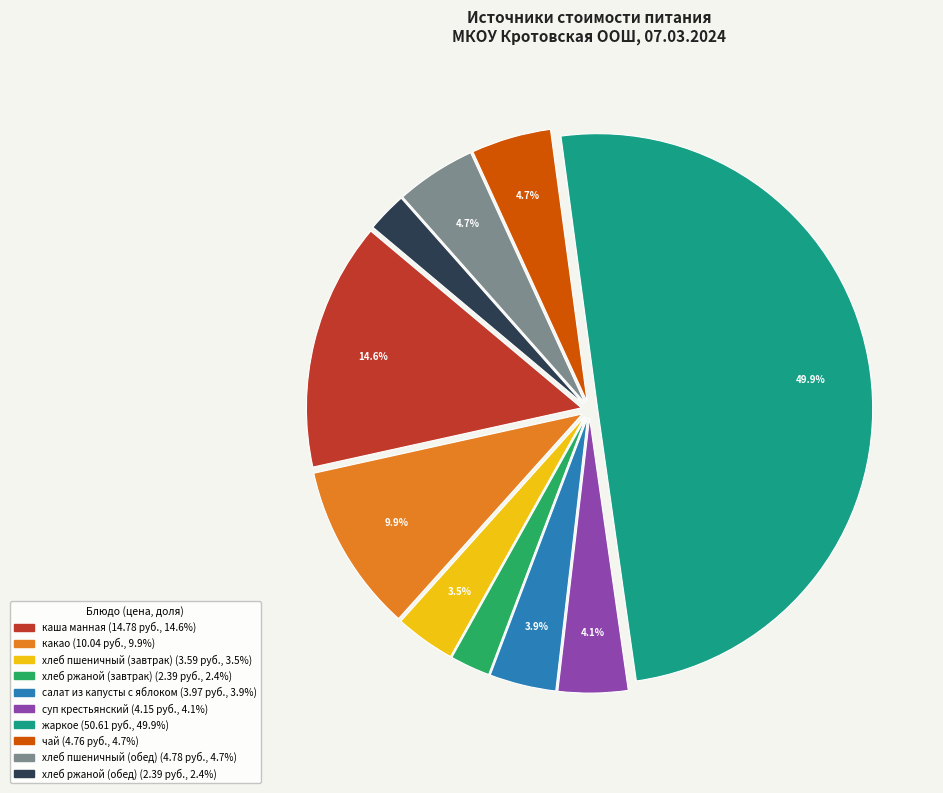

Does каша манная represent more than half of the total?

No